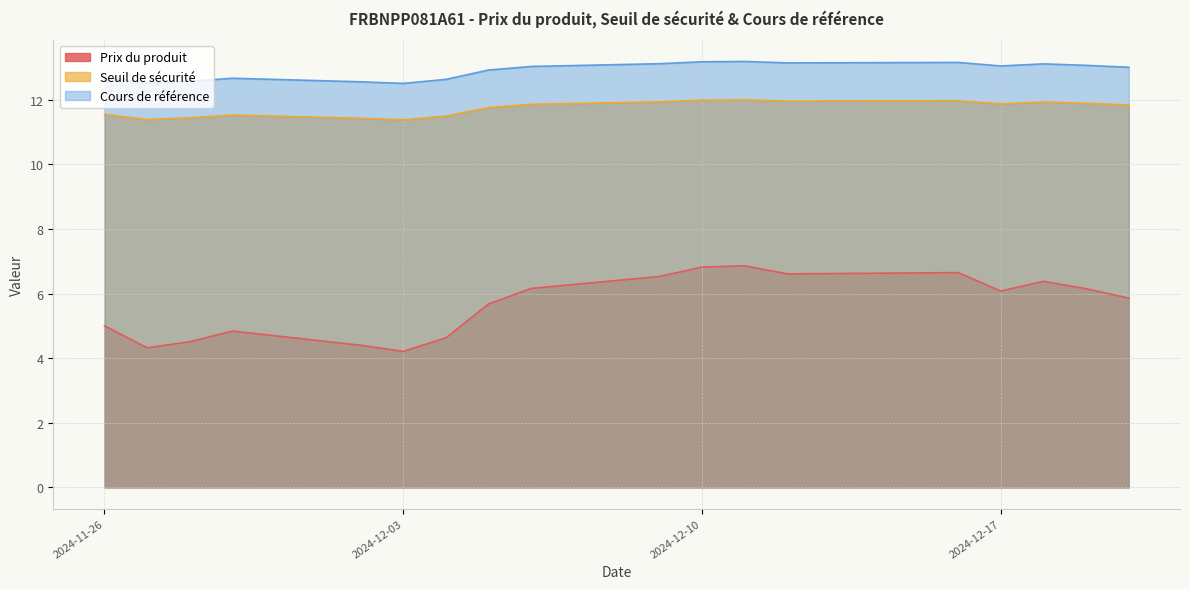

Which series has the largest total across all categories?

Cours de référence